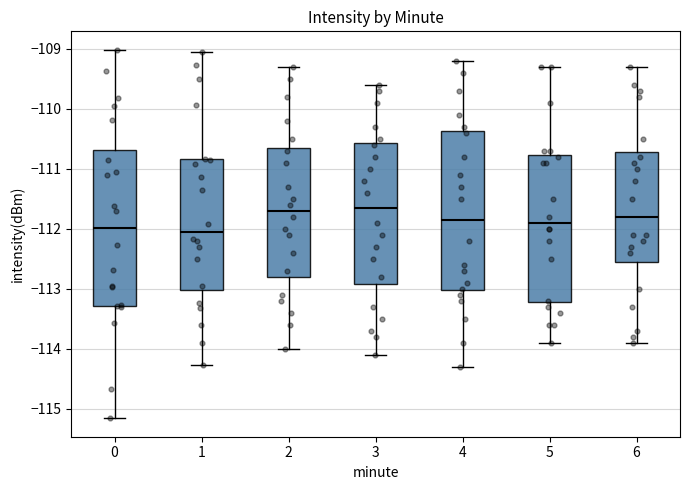

Reading left to right, read every box against the y-axis: the position of its median line, the range the box covers, and the ends of its whiskers. The values are not printed on the chart, so give them approximately, as read against the axis.

0: median -112.0, box -113.3 to -110.7, whiskers -115.2 to -109.0
1: median -112.0, box -113.0 to -110.8, whiskers -114.3 to -109.0
2: median -111.7, box -112.8 to -110.6, whiskers -114.0 to -109.3
3: median -111.6, box -112.9 to -110.6, whiskers -114.1 to -109.6
4: median -111.8, box -113.0 to -110.4, whiskers -114.3 to -109.2
5: median -111.9, box -113.2 to -110.8, whiskers -113.9 to -109.3
6: median -111.8, box -112.5 to -110.7, whiskers -113.9 to -109.3